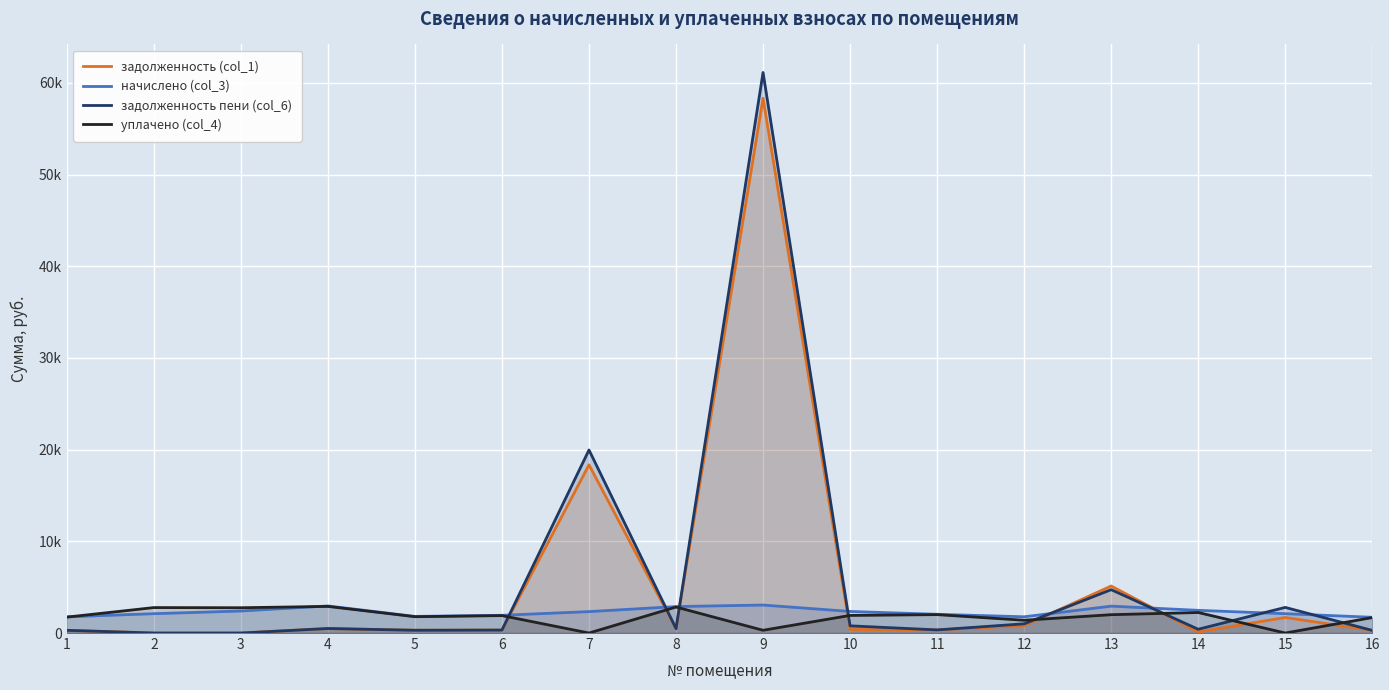

What is the difference between the second highest and minimum values in the задолженность (col_1) series?

18344.1